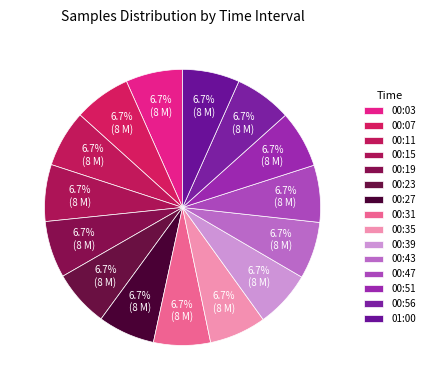

Count the number of slices in the pie.

15